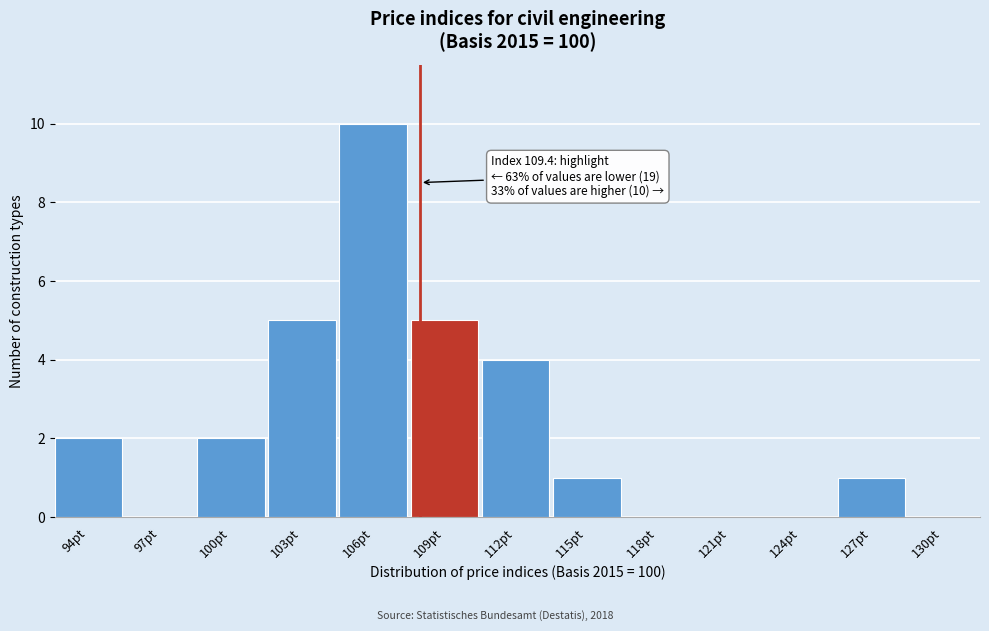

Reading left to right, list all the values displayed in this chart.

94pt=2	97pt=0	100pt=2	103pt=5	106pt=10	109pt=5	112pt=4	115pt=1	118pt=0	121pt=0	124pt=0	127pt=1	130pt=0